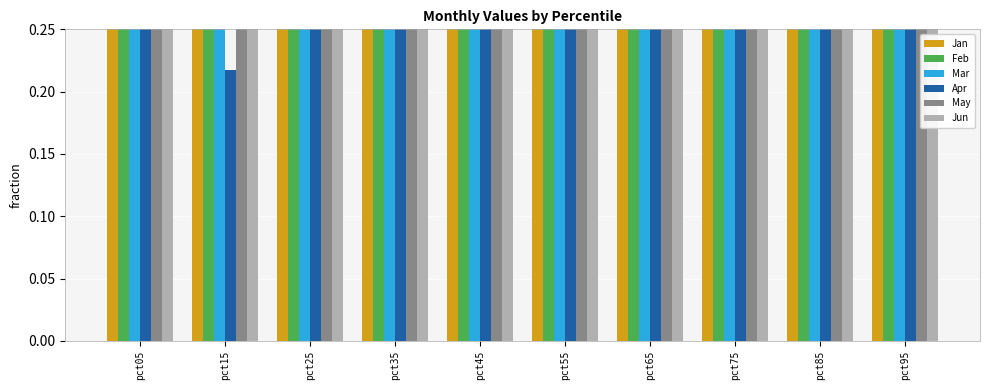

What is the difference between the maximum and minimum values in the May series?

1.0